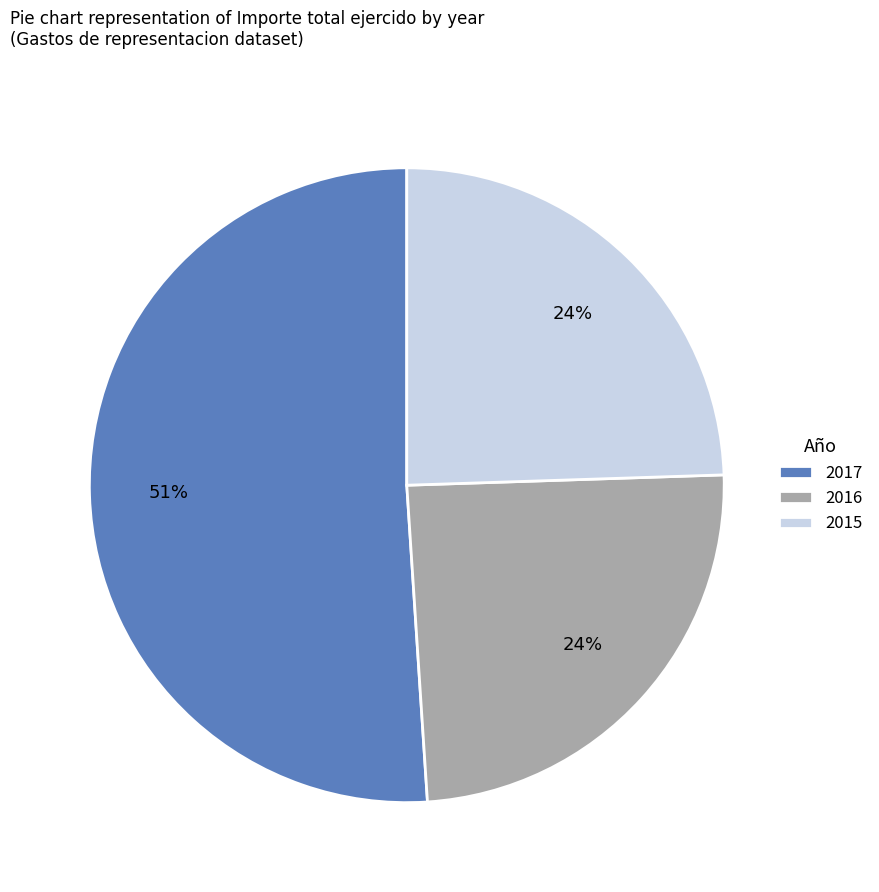

Which has a higher value, 2016 or 2017?

2017